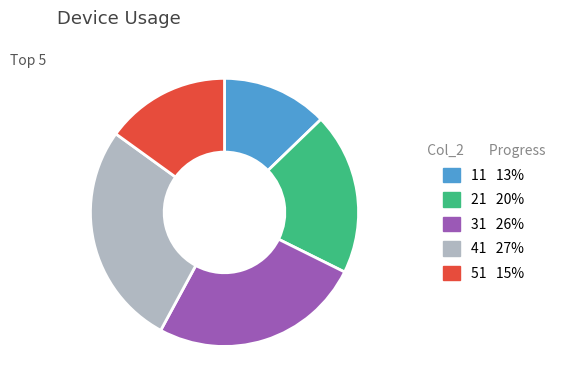

How many slices are in this pie chart?

5